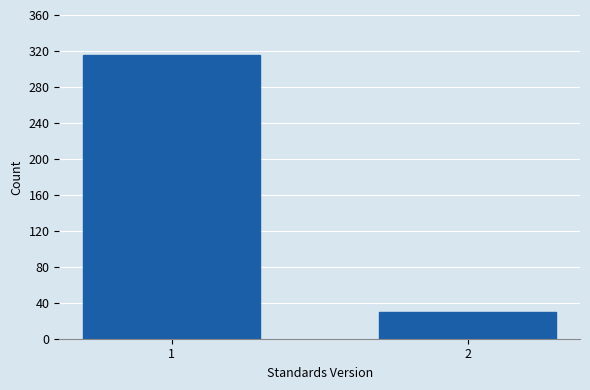

Reading right to left, list all the values displayed in this chart.

30	315